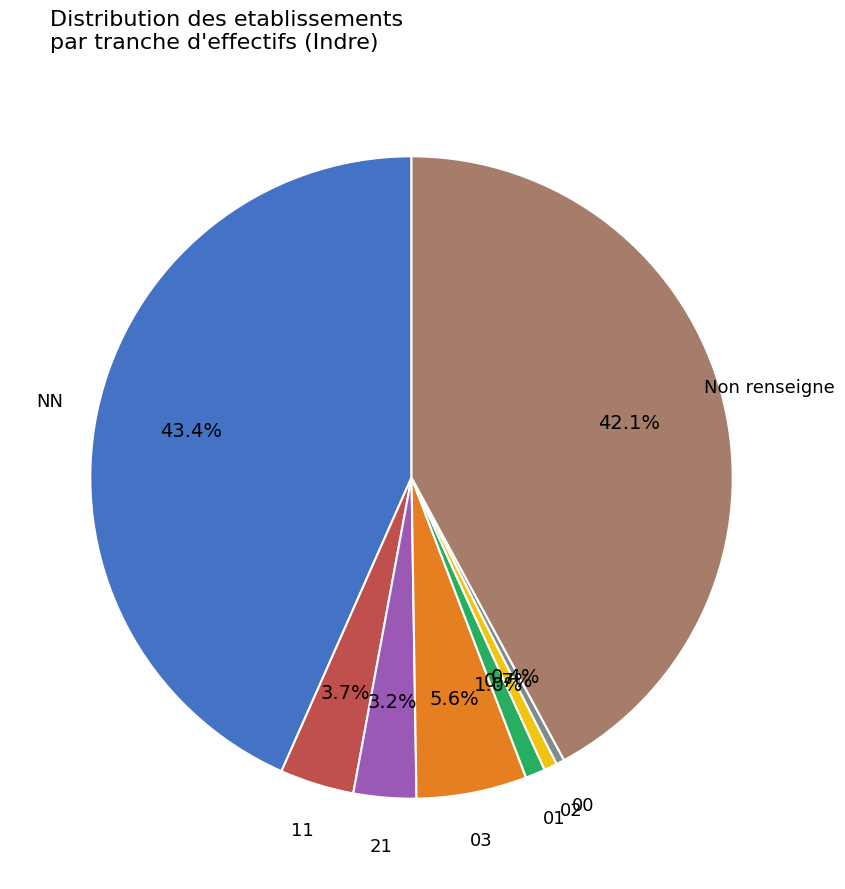

To the nearest percent, what percentage of the pie is 03?

6%